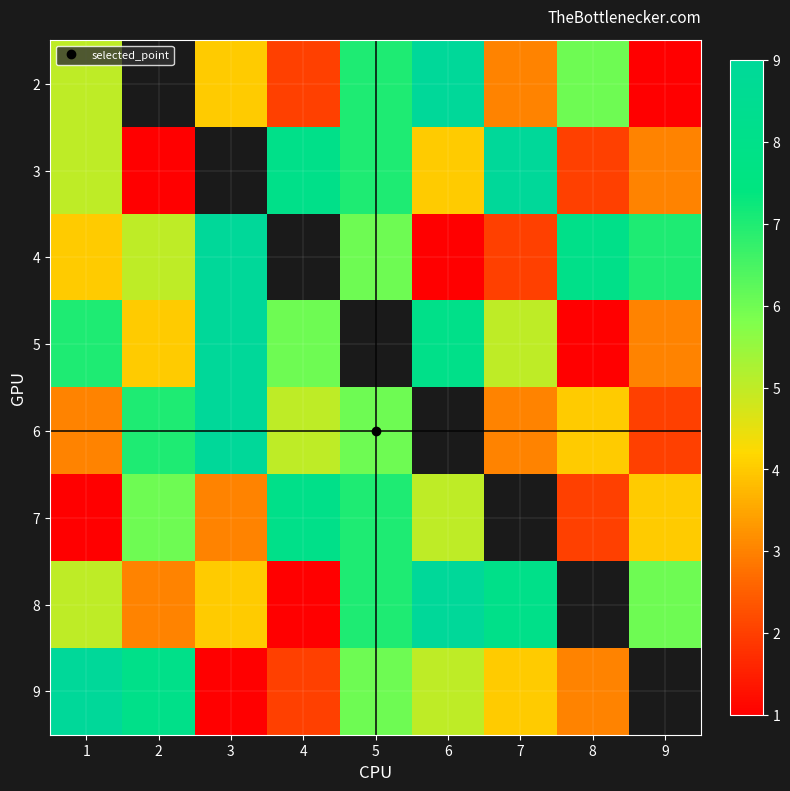

At which label does 4 reach its peak?

3